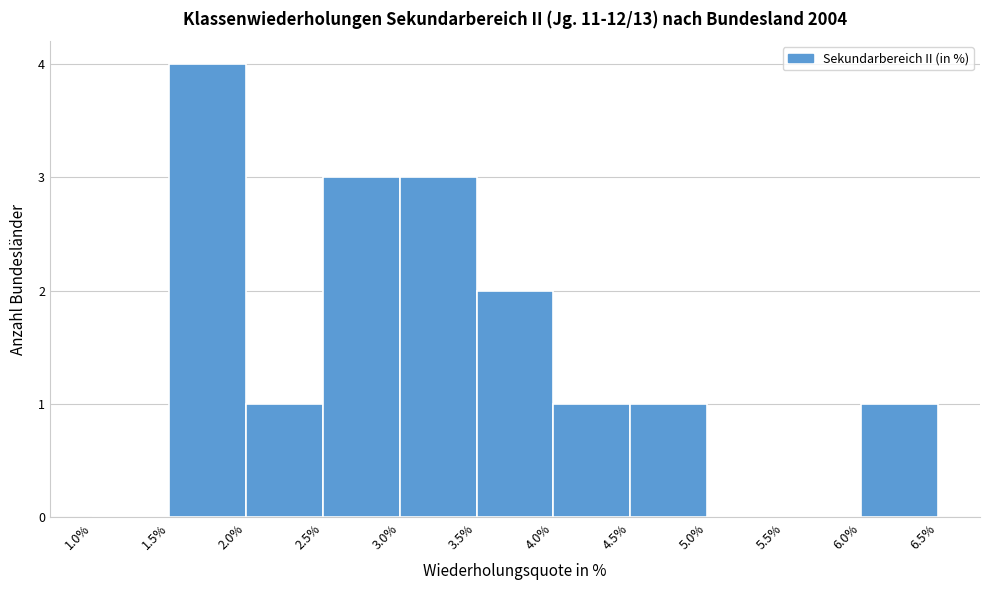

Reading left to right, transcribe this chart: for each bar, give the range it covers on the x-axis and its height. The values are not printed on the chart, so give them approximately, as read against the axis.

1.0% to 1.5%: 0
1.5% to 2.0%: 4
2.0% to 2.5%: 1
2.5% to 3.0%: 3
3.0% to 3.5%: 3
3.5% to 4.0%: 2
4.0% to 4.5%: 1
4.5% to 5.0%: 1
5.0% to 5.5%: 0
5.5% to 6.0%: 0
6.0% to 6.5%: 1